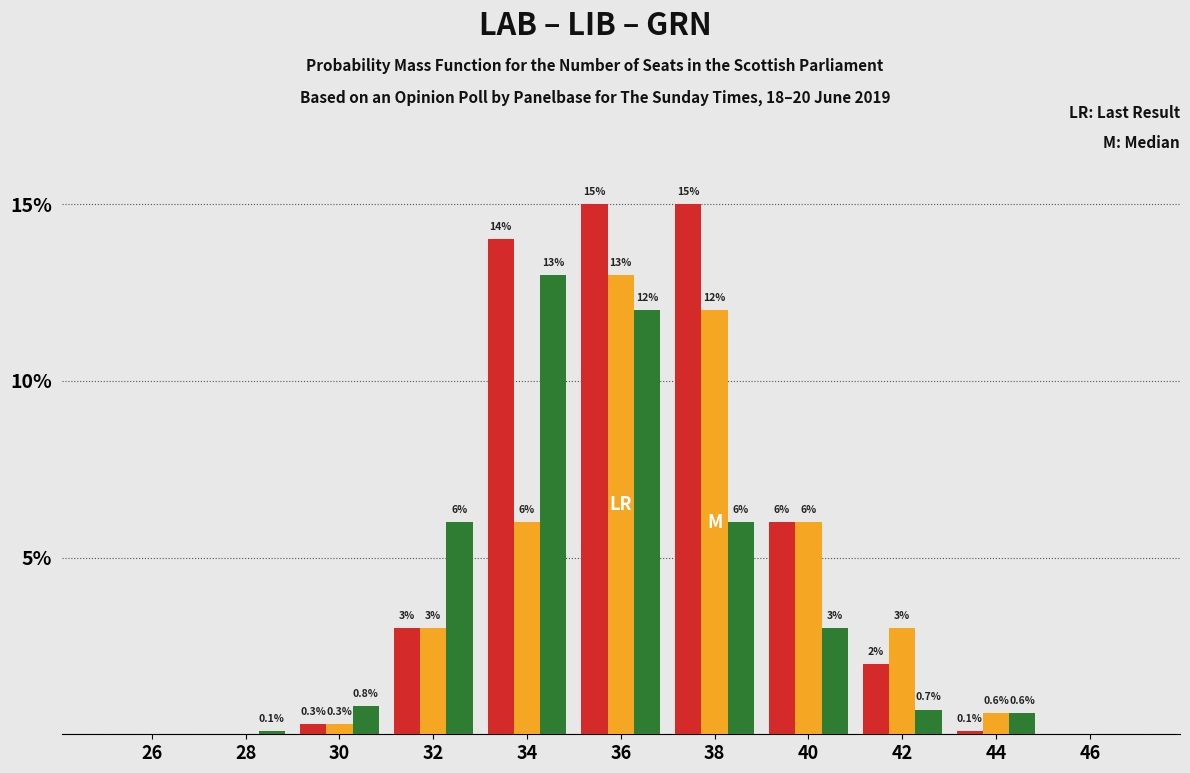

At which category is the sum across all series the highest?

36